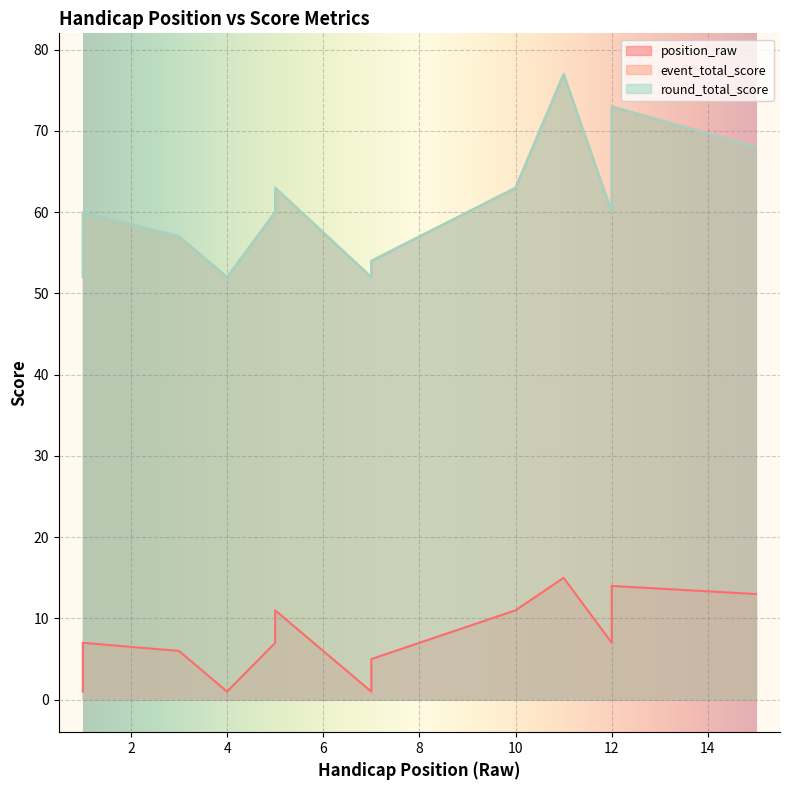

True or false: event_total_score and round_total_score intersect in this chart.

False